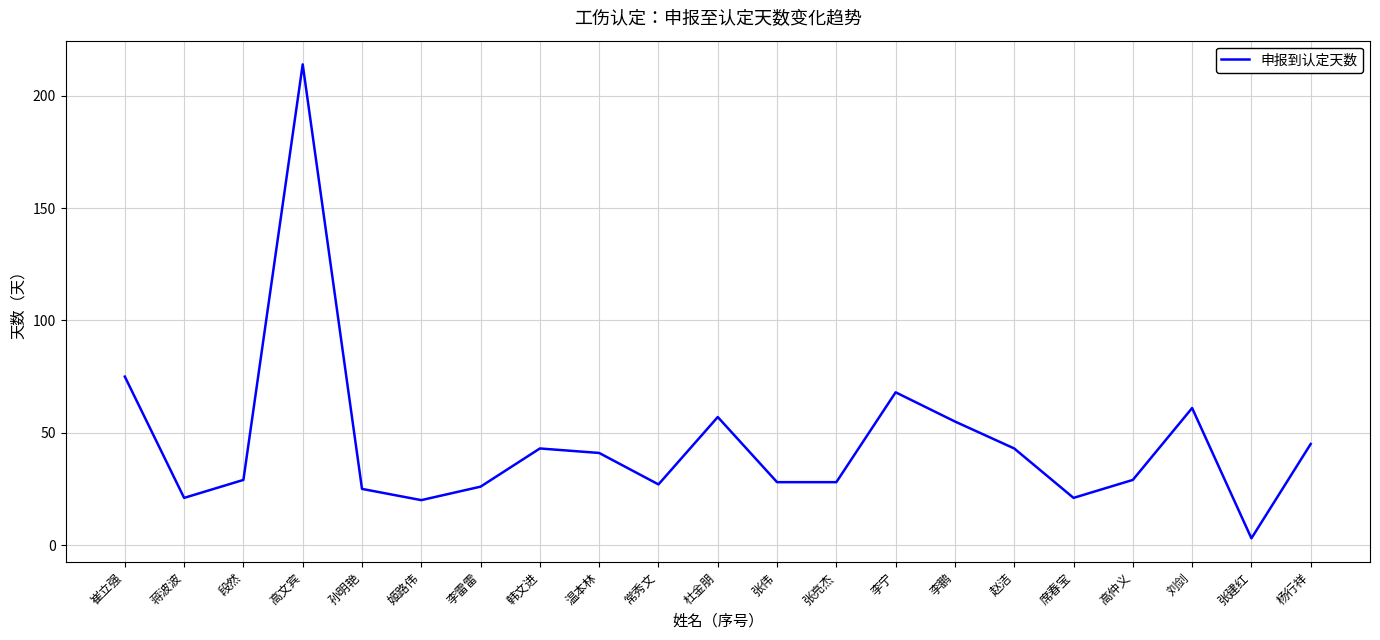

What position from the right is 温本林?

13